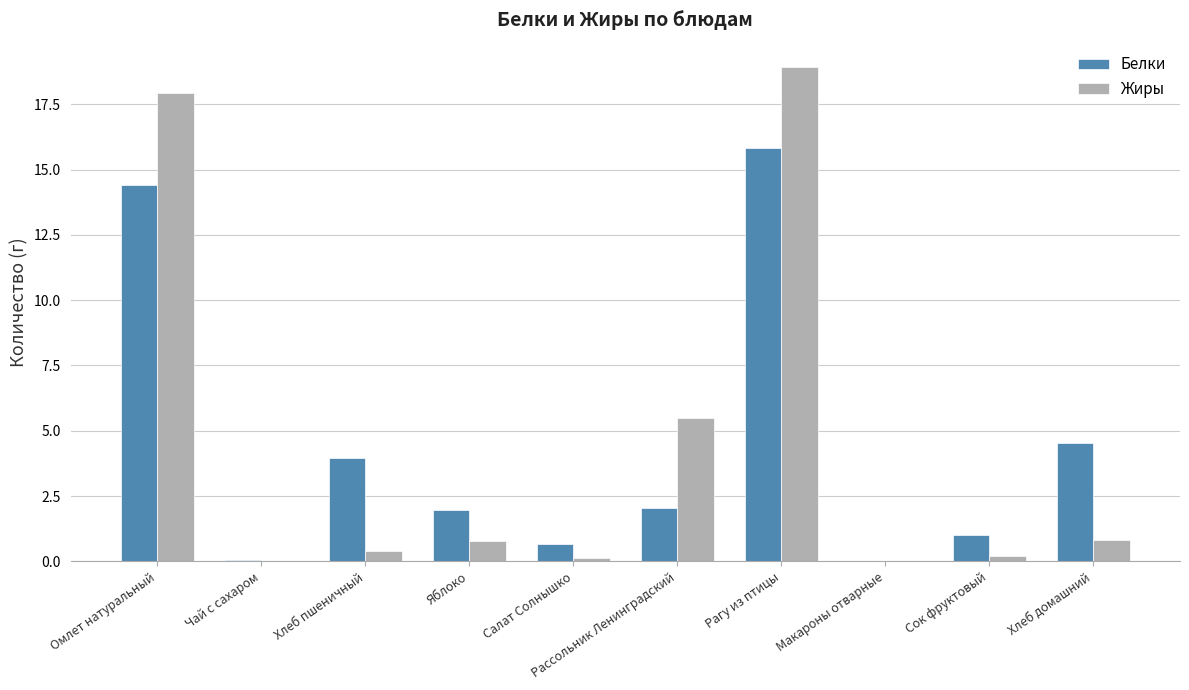

What value does the Белки series have at Рагу из птицы?

15.8